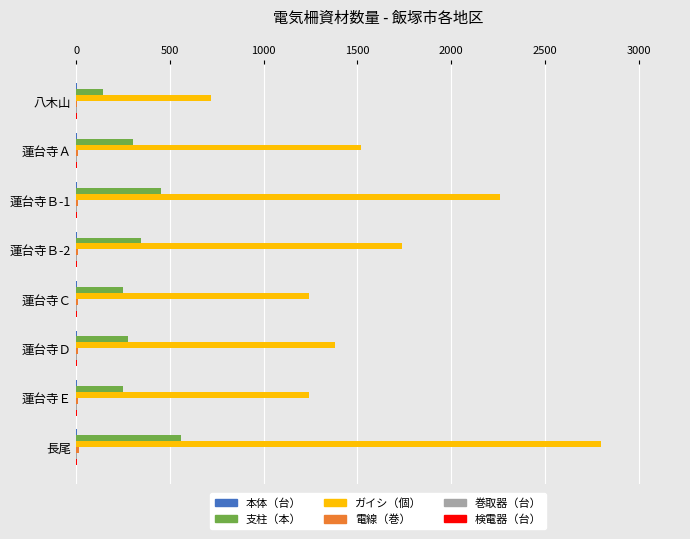

Which series changed the most between 八木山 and 蓮台寺Ｂ-2?

ガイシ（個）